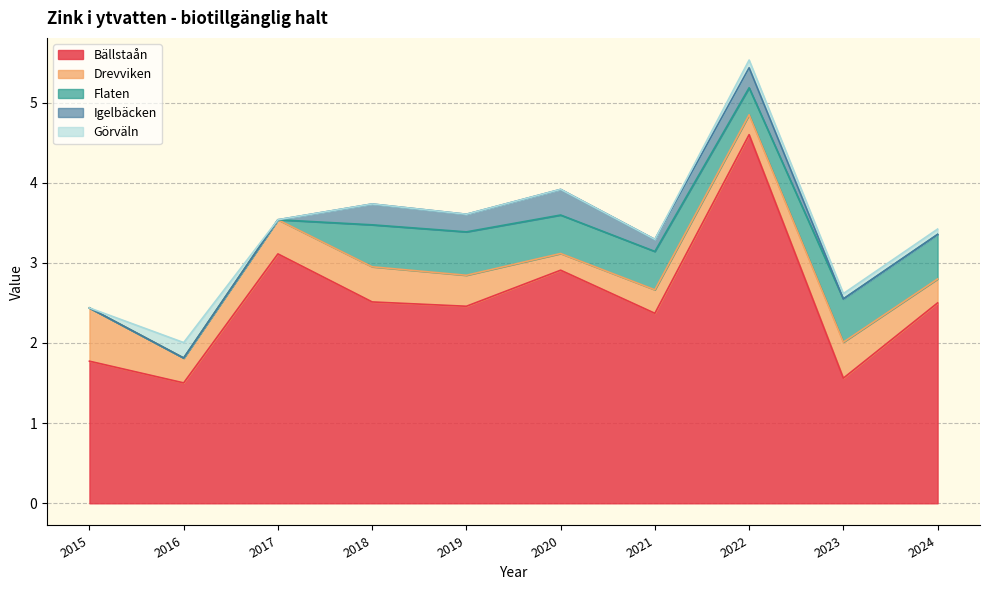

Which series has the widest spread of values?

Bällstaån